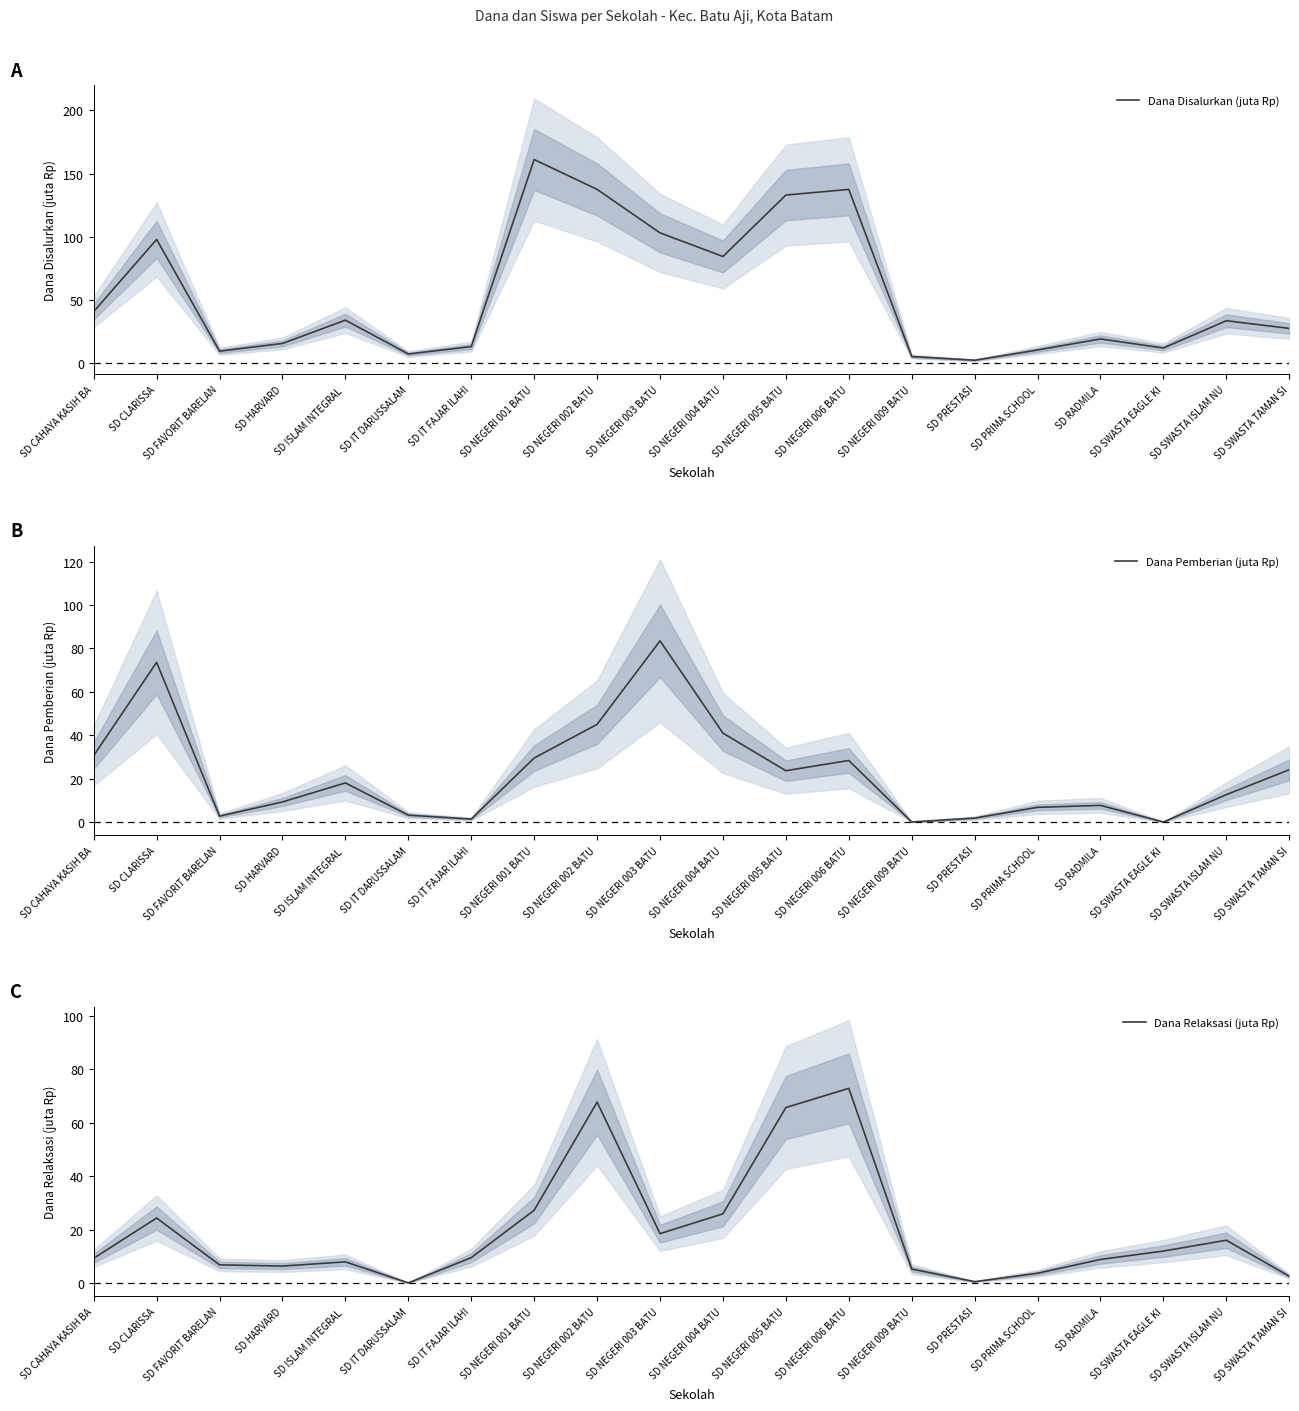

What is the value of the Dana Pemberian (juta Rp) point at the 3rd from the left?

2.7